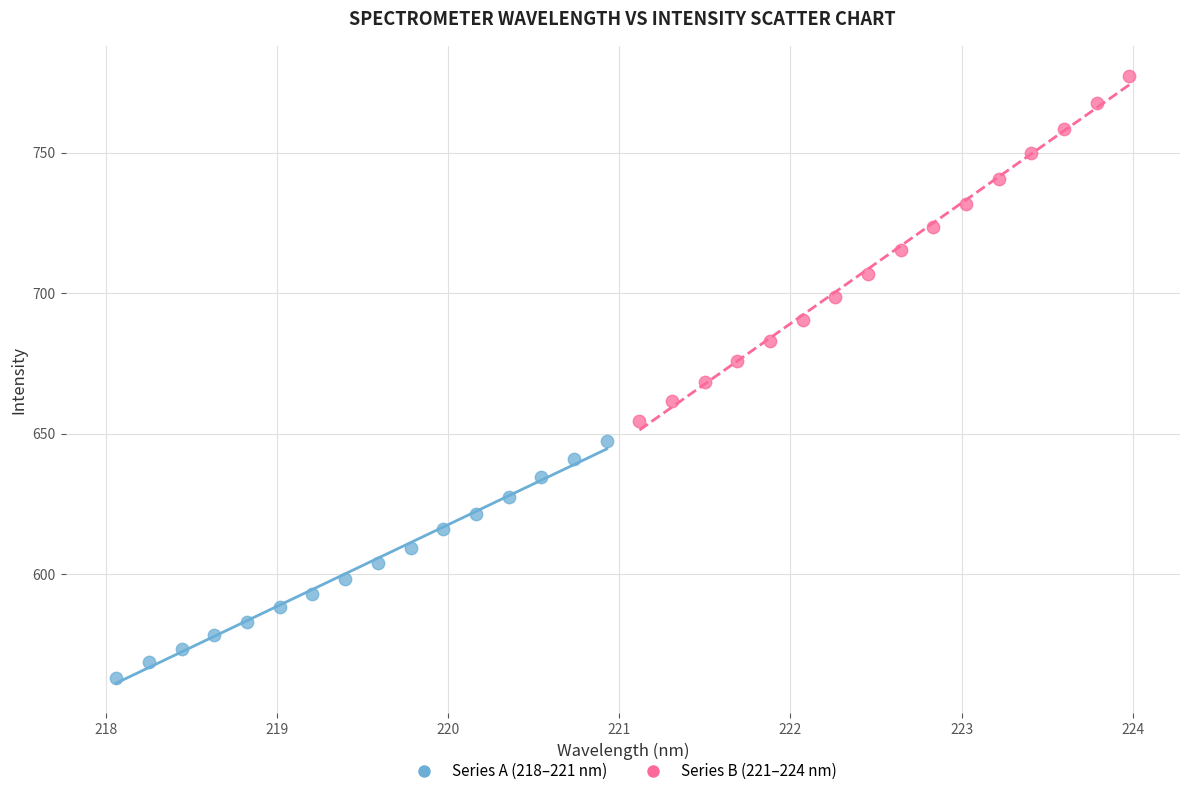

Which series contains the lowest Y value?

Series A (218–221 nm)